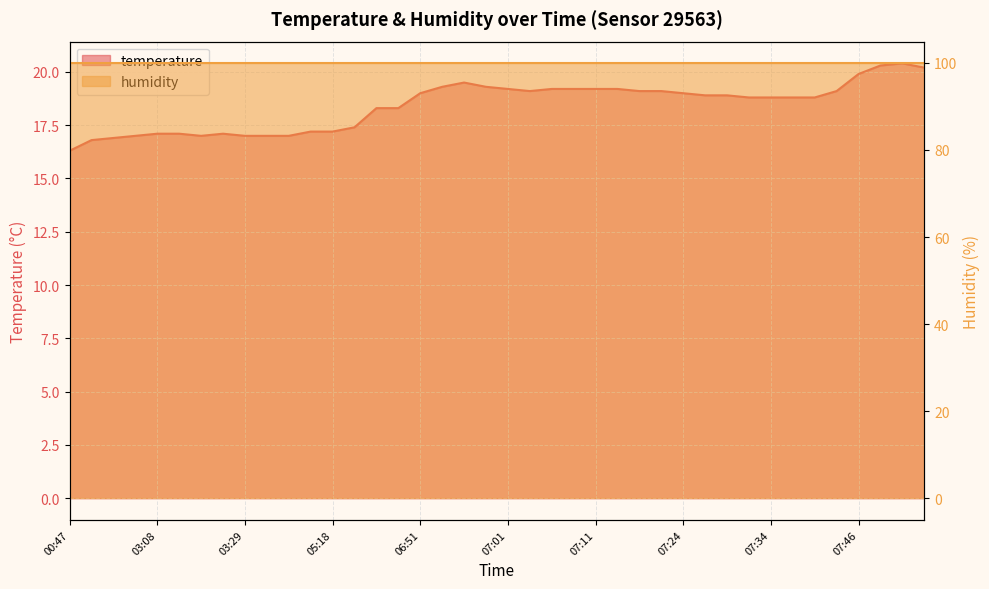

Reading right to left, transcribe all the data shown in this chart.

07:54=20.2	07:51=20.4	07:49=20.3	07:46=19.9	07:44=19.1	07:41=18.8	07:36=18.8	07:34=18.8	07:31=18.8	07:29=18.9	07:27=18.9	07:24=19.0	07:22=19.1	07:19=19.1	07:14=19.2	07:11=19.2	07:09=19.2	07:06=19.2	07:04=19.1	07:01=19.2	06:59=19.3	06:56=19.5	06:54=19.3	06:51=19.0	06:43=18.3	06:41=18.3	05:53=17.4	05:18=17.2	05:16=17.2	03:51=17.0	03:42=17.0	03:29=17.0	03:21=17.1	03:16=17.0	03:13=17.1	03:08=17.1	02:31=17.0	02:21=16.9	02:15=16.8	00:47=16.3